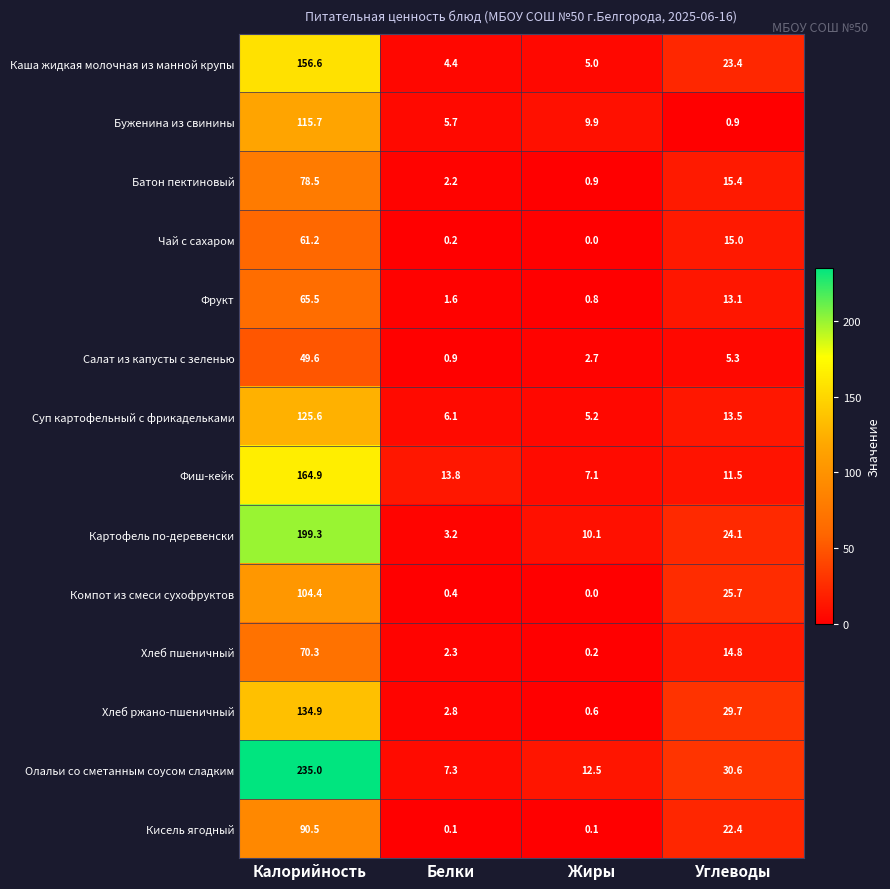

Which series has the largest range (max minus min)?

Олальи со сметанным соусом сладким